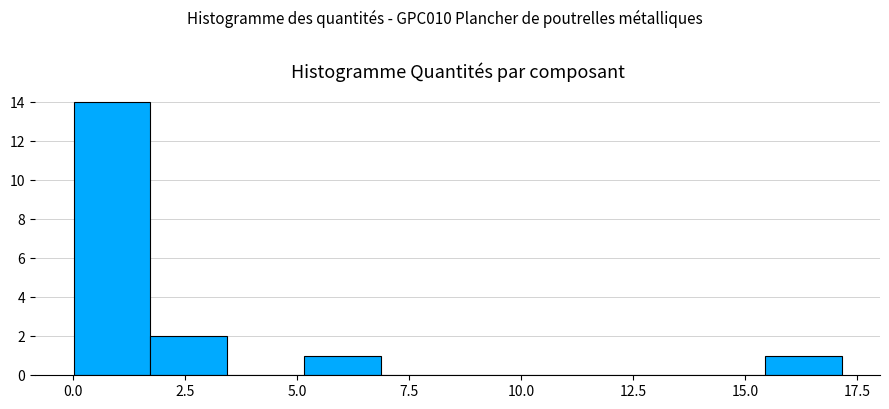

Read against the x-axis, roughly where is the centre of the tallest bar?

1.0